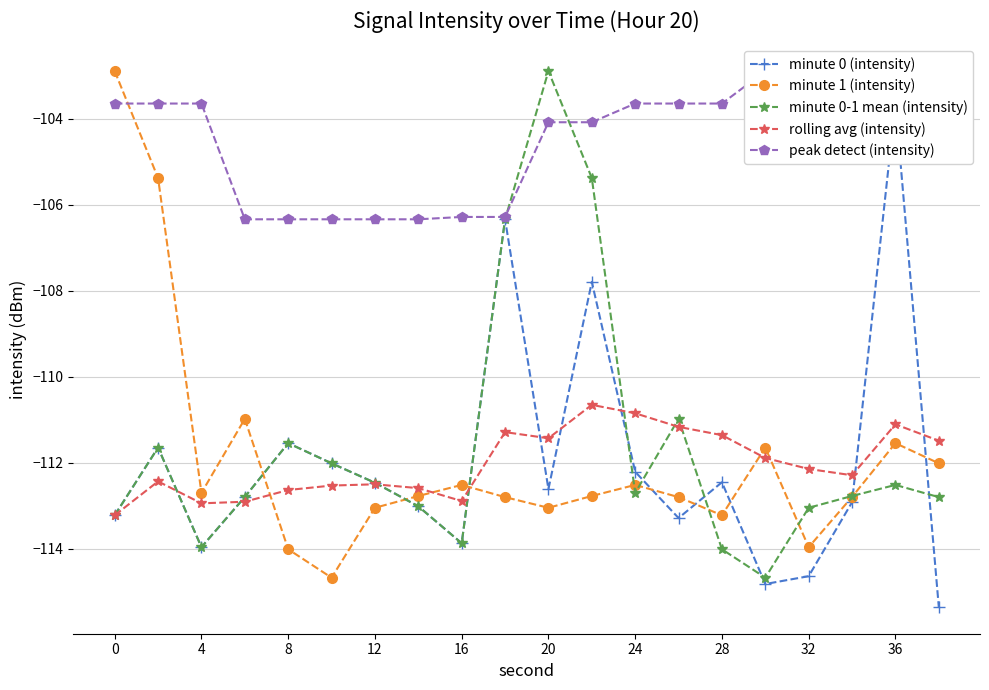

True or false: minute 0-1 mean (intensity) has a value of -150.3 at 16.

False